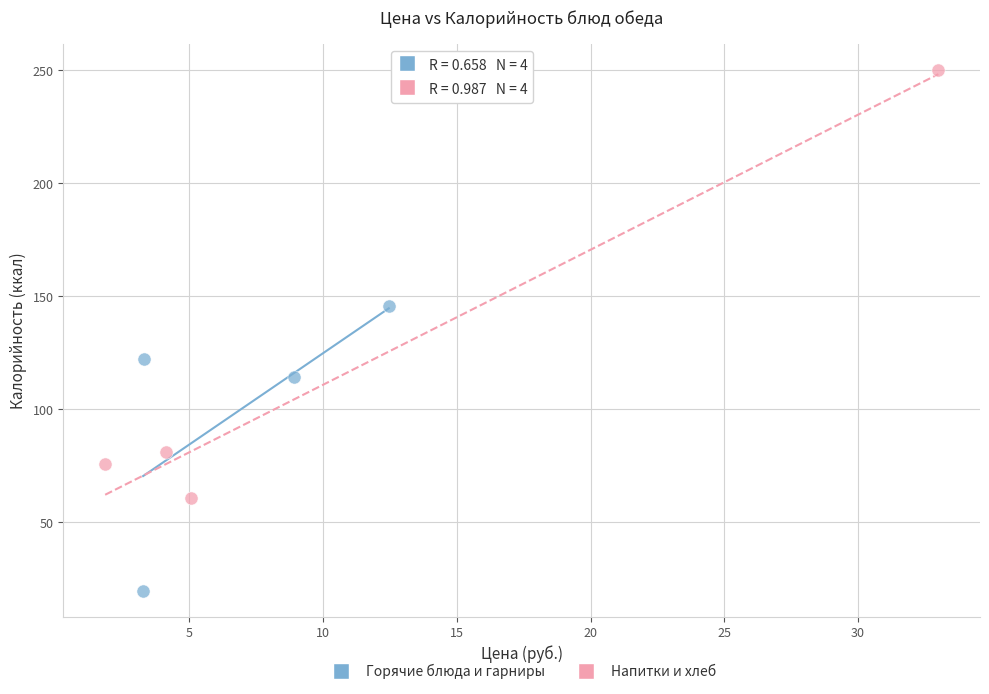

What are all the series names shown in the legend?

Горячие блюда и гарниры, Напитки и хлеб